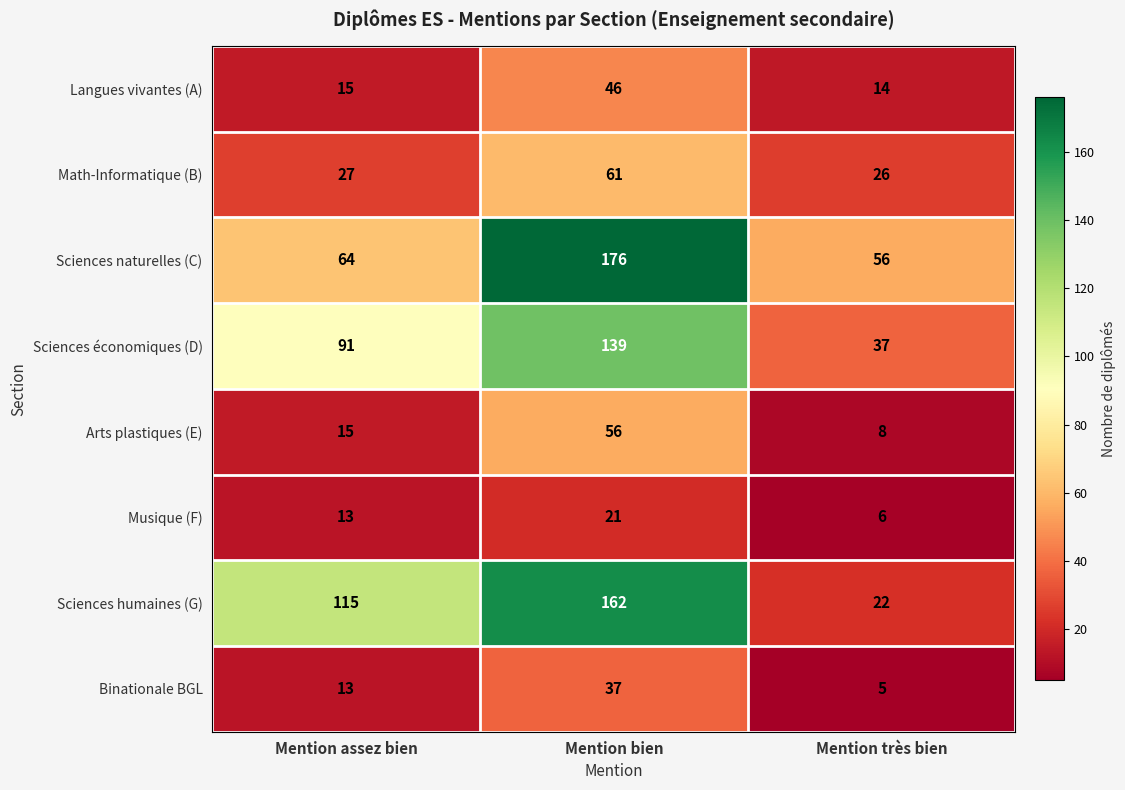

The value of Sciences humaines (G) at Mention assez bien is 159. True or false?

False